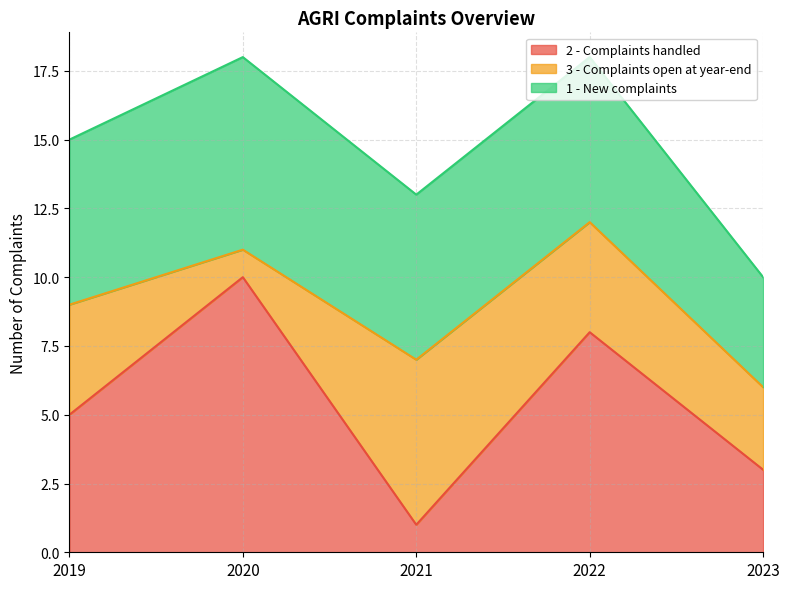

What is the sum of all 3 - Complaints open at year-end values?

18